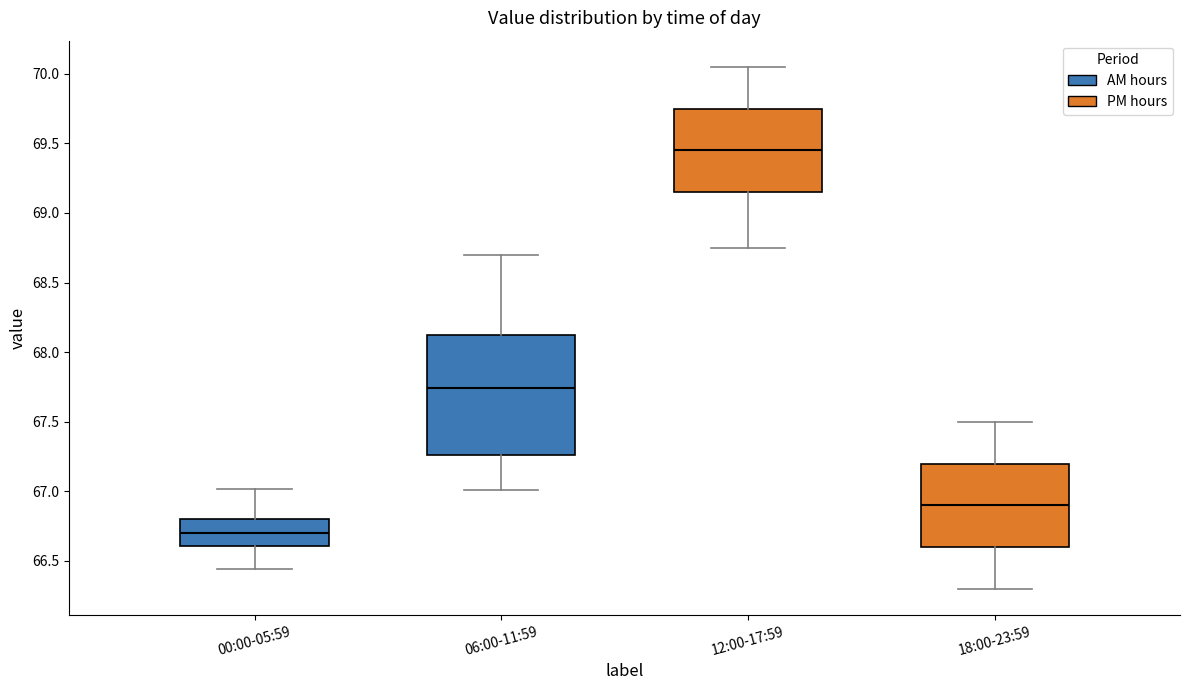

Comparing the boxes themselves (not the whiskers), which one is the tallest?

06:00-11:59